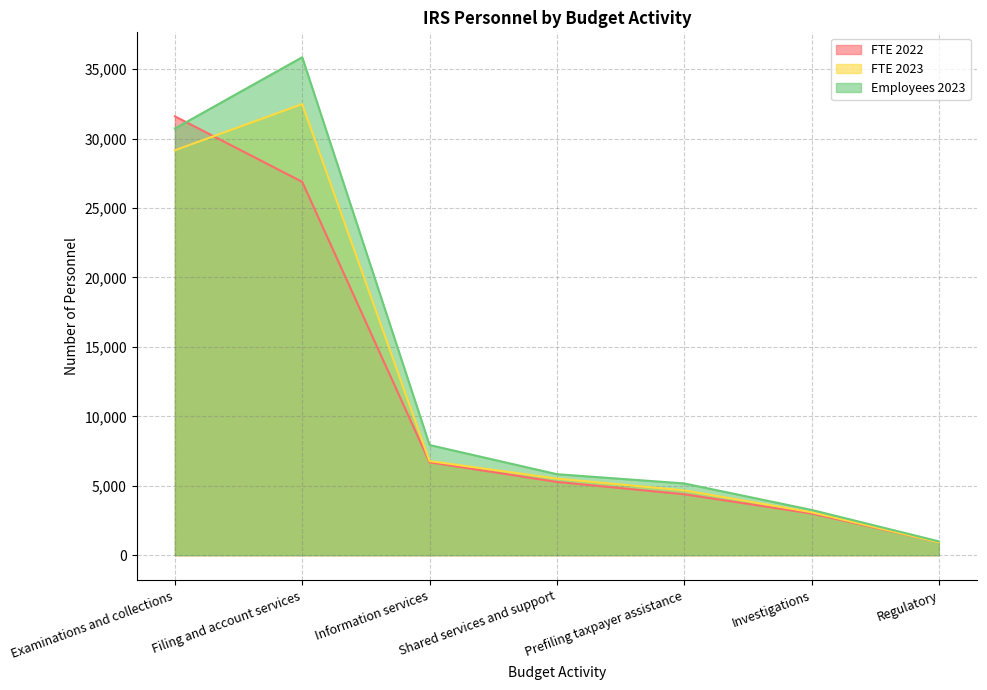

What is the difference between the FTE 2023 values at Regulatory and Examinations and collections?

28222